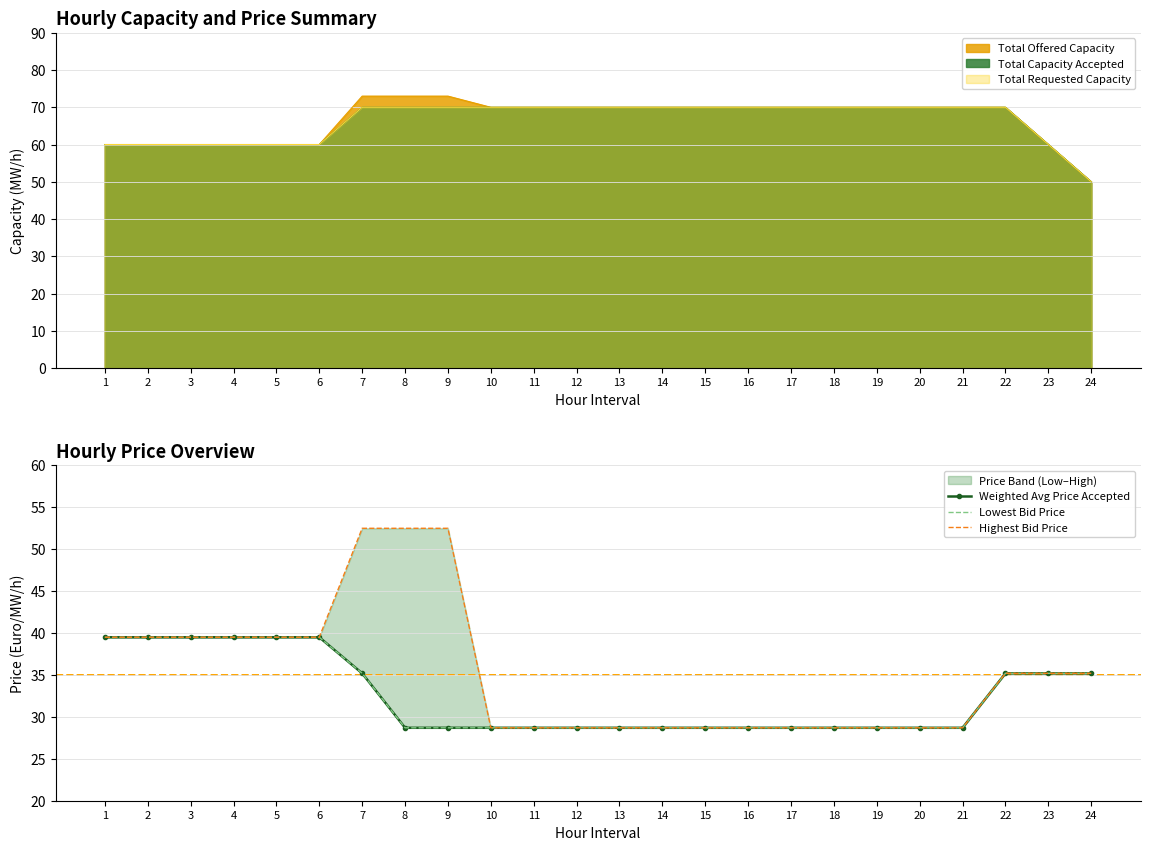

True or false: Highest Bid Price has a value of 28.7 at 16.

True